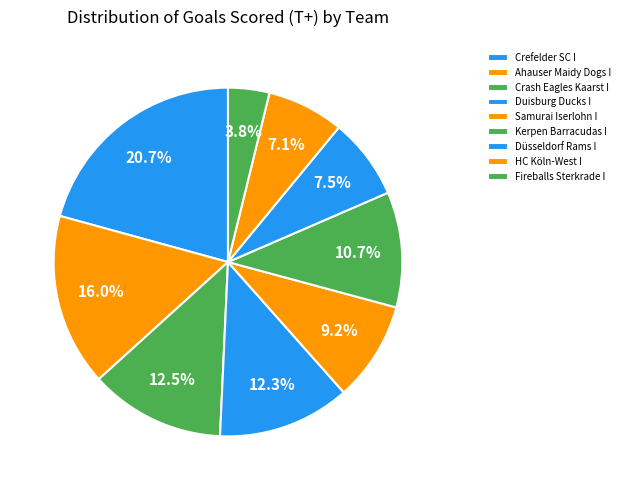

To the nearest percent, what portion does Duisburg Ducks I represent?

12%